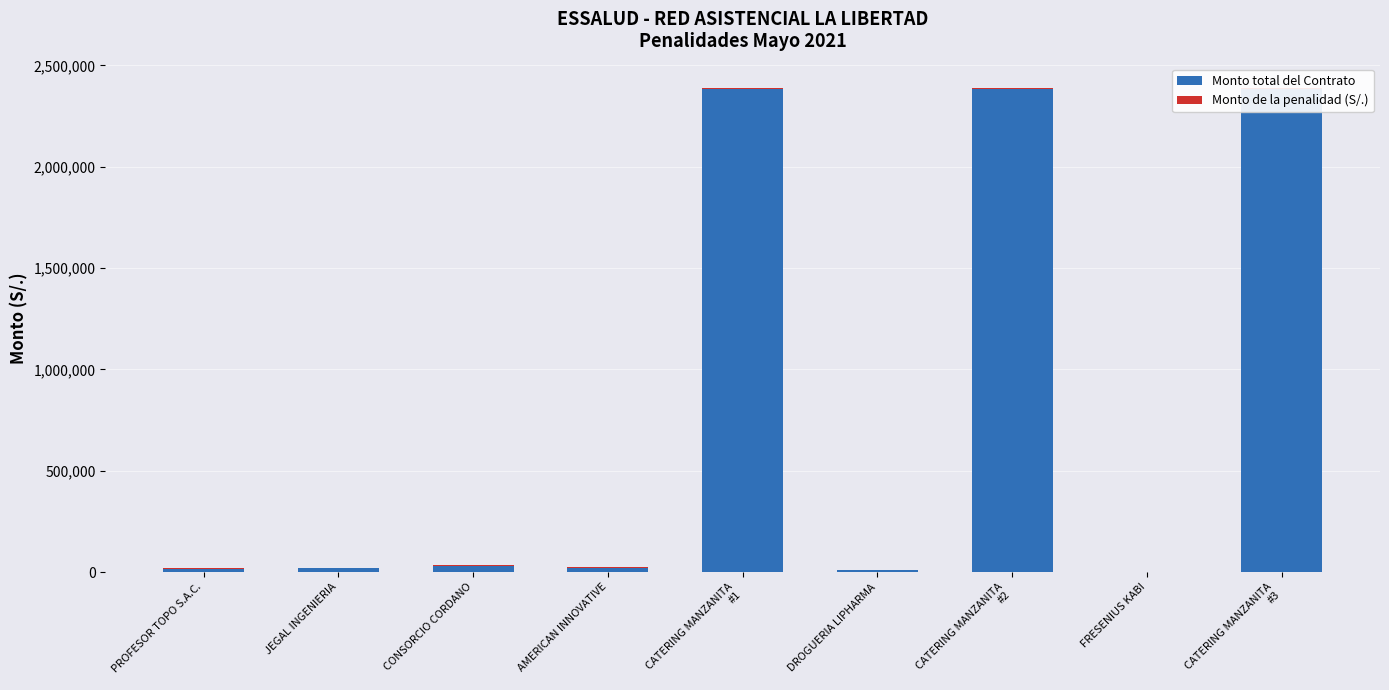

Rank the categories by Monto de la penalidad (S/.) value from lowest to highest.

FRESENIUS KABI, JEGAL INGENIERIA, DROGUERIA LIPHARMA, PROFESOR TOPO S.A.C., AMERICAN INNOVATIVE, CATERING MANZANITA
#3, CONSORCIO CORDANO, CATERING MANZANITA
#2, CATERING MANZANITA
#1